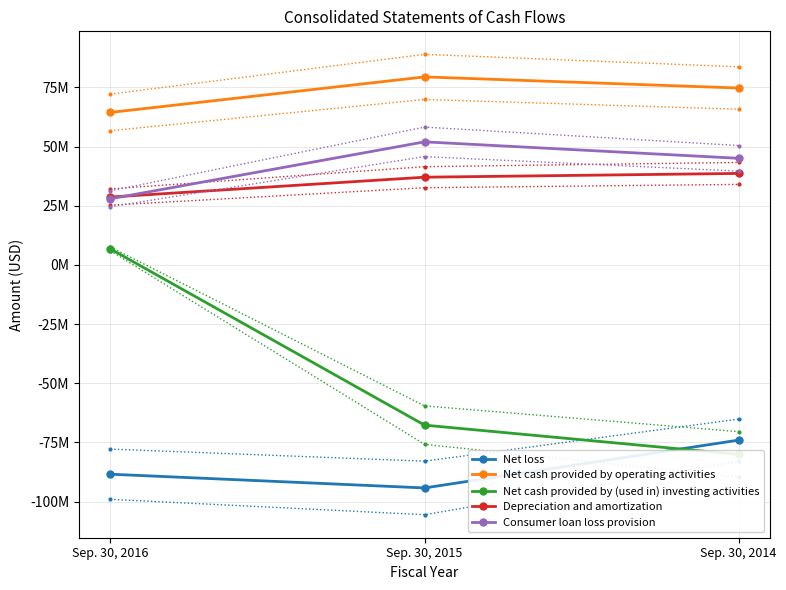

Reading left to right, transcribe all the data shown in this chart.

Net loss: -88430000	-94227000	-74036000
Net cash provided by operating activities: 64403000	79398000	74701000
Net cash provided by (used in) investing activities: 6716000	-67693000	-80060000
Depreciation and amortization: 28651000	37034000	38627000
Consumer loan loss provision: 27917000	51966000	45014000